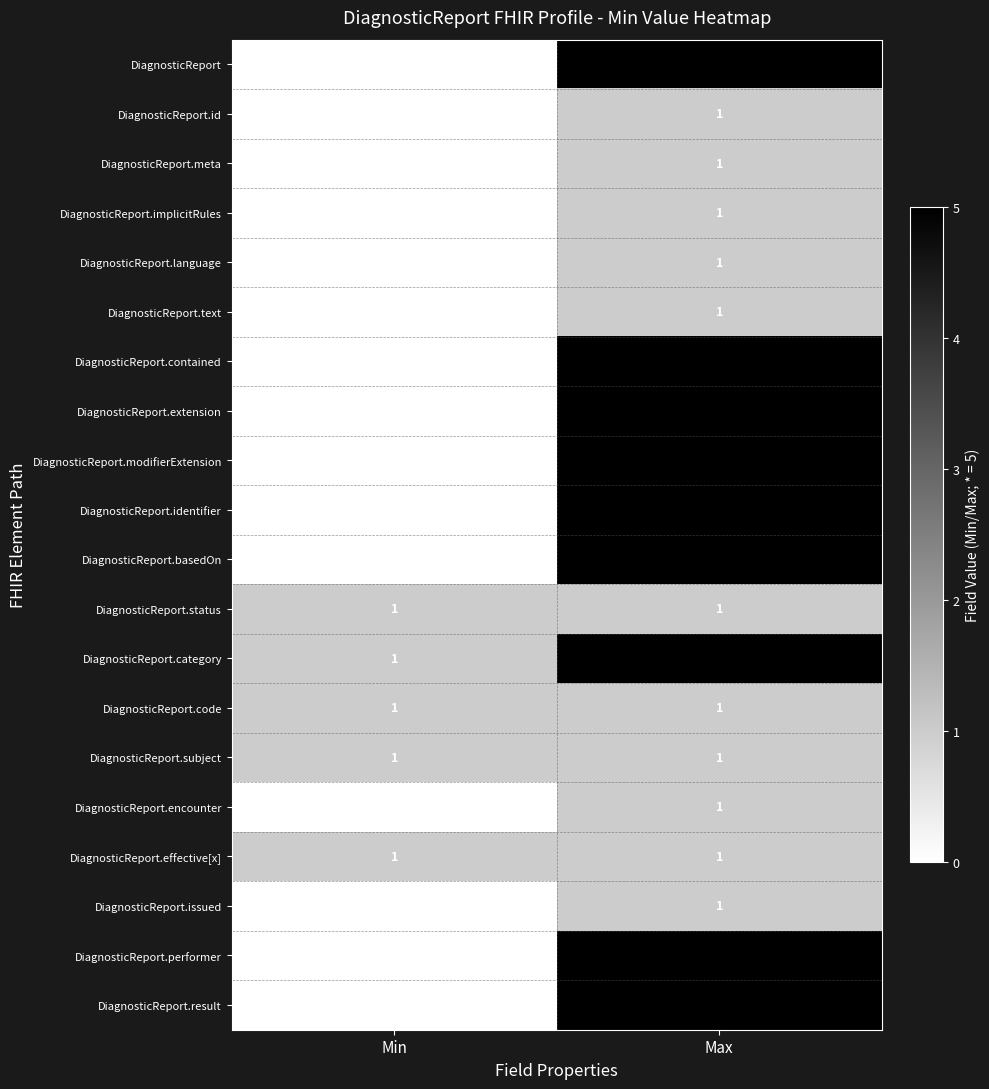

How many data points in DiagnosticReport.issued are less than 1?

1